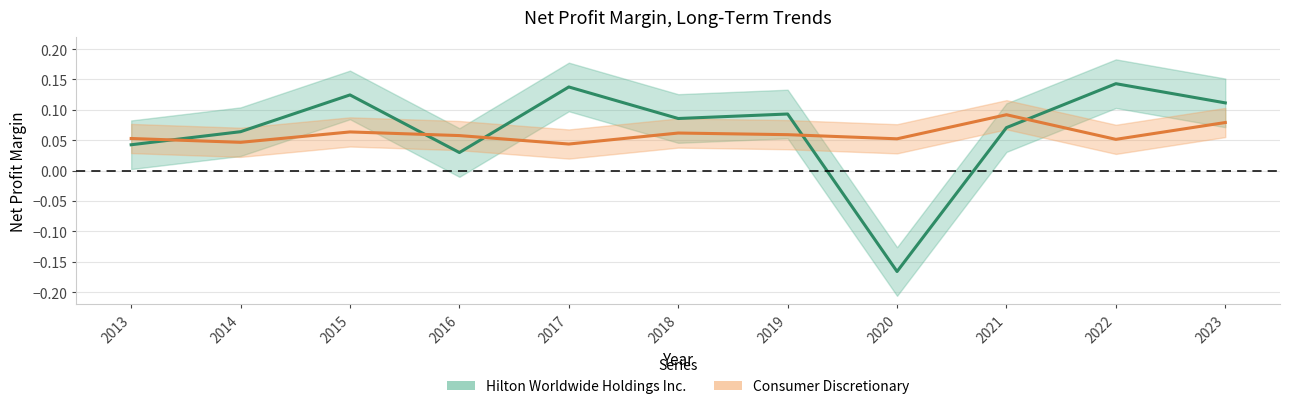

At which category is the sum across all series the highest?

2022